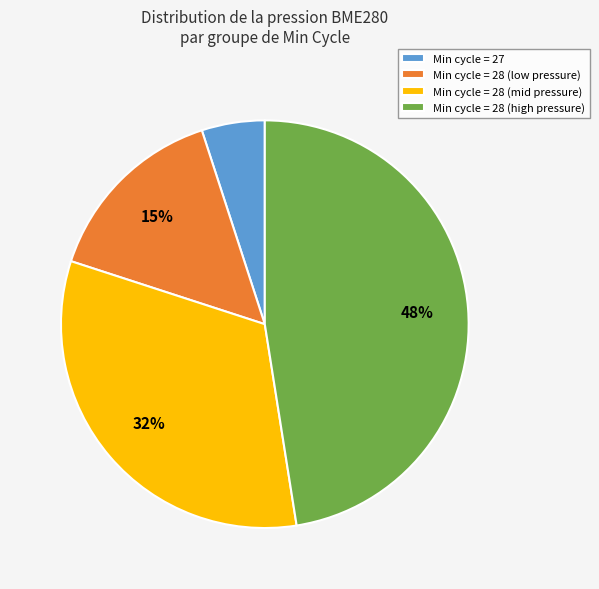

Which has a higher value, Min cycle = 27 or Min cycle = 28 (low pressure)?

Min cycle = 28 (low pressure)